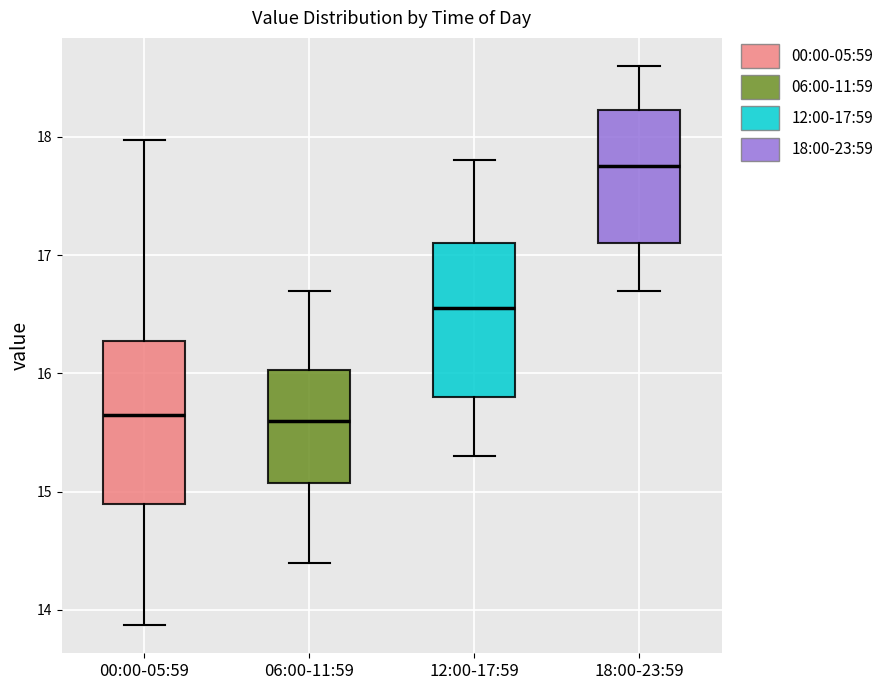

Reading left to right, read every box against the y-axis: the position of its median line, the range the box covers, and the ends of its whiskers. The values are not printed on the chart, so give them approximately, as read against the axis.

00:00-05:59: median 15.7, box 14.9 to 16.3, whiskers 13.9 to 18.0
06:00-11:59: median 15.6, box 15.1 to 16.0, whiskers 14.4 to 16.7
12:00-17:59: median 16.6, box 15.8 to 17.1, whiskers 15.3 to 17.8
18:00-23:59: median 17.8, box 17.1 to 18.2, whiskers 16.7 to 18.6